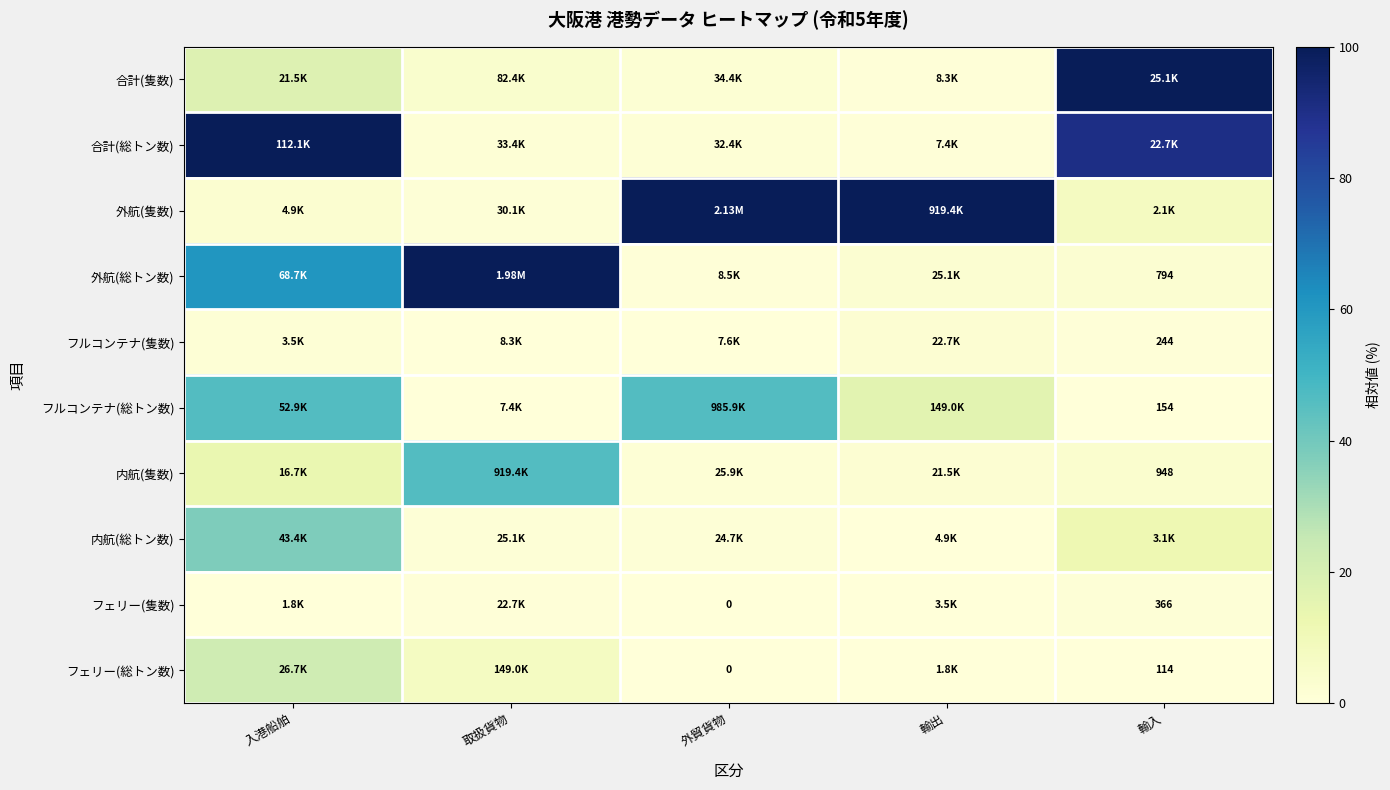

Where is フルコンテナ(隻数) nearest to the value 1?

輸入